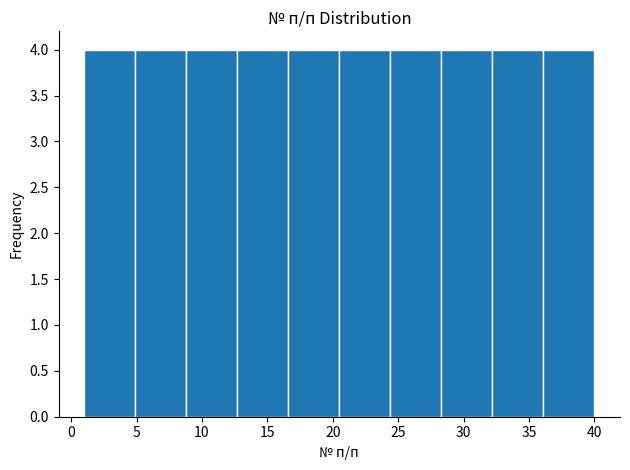

Reading left to right, list every bar in this chart as the range it spans on the x-axis followed by its height. Neither the bar edges nor the heights are printed on the chart, so give them approximately, as read against the axes.

1.0 to 4.9: 4
4.9 to 8.8: 4
8.8 to 12.7: 4
12.7 to 16.6: 4
16.6 to 20.5: 4
20.5 to 24.4: 4
24.4 to 28.3: 4
28.3 to 32.2: 4
32.2 to 36.1: 4
36.1 to 40.0: 4